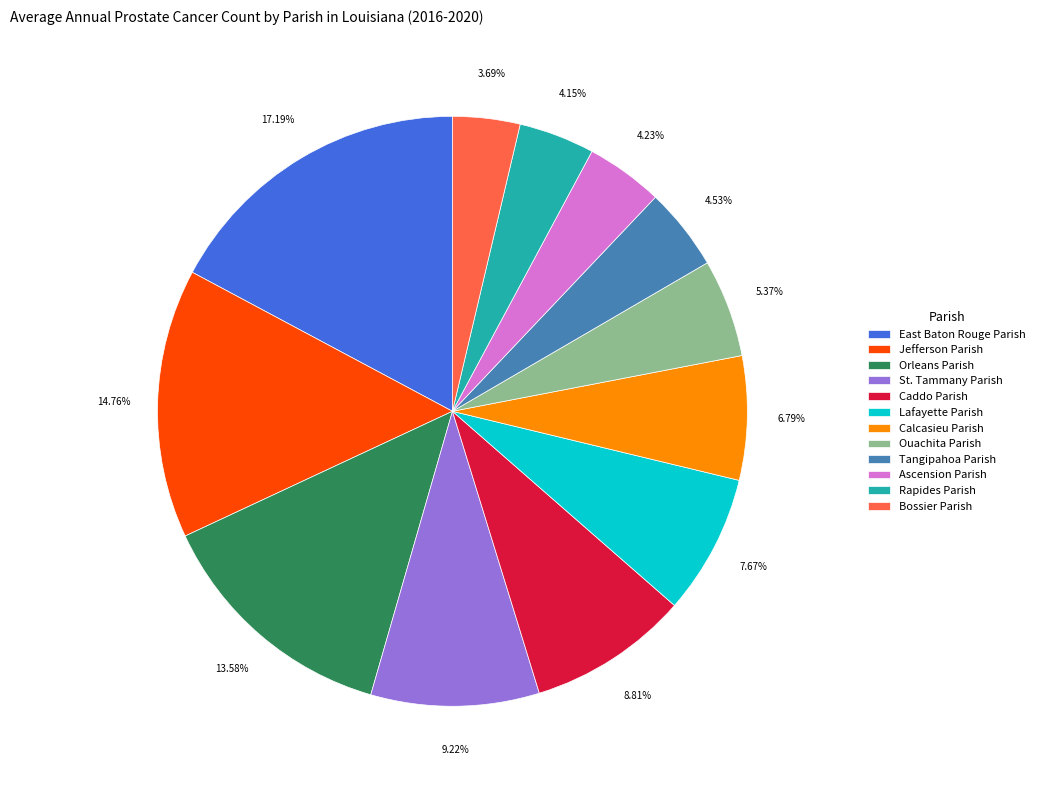

Combined, do Rapides Parish and Bossier Parish account for over 50%?

No